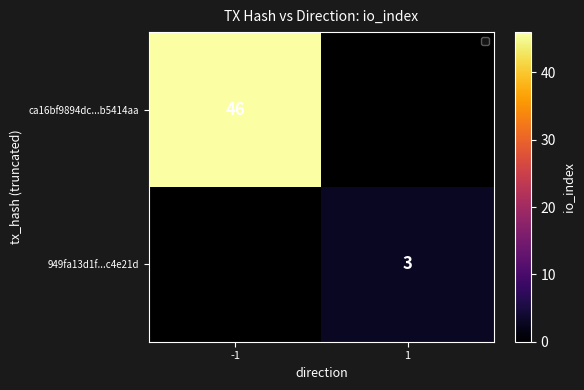

How many categories are shown in the chart?

2